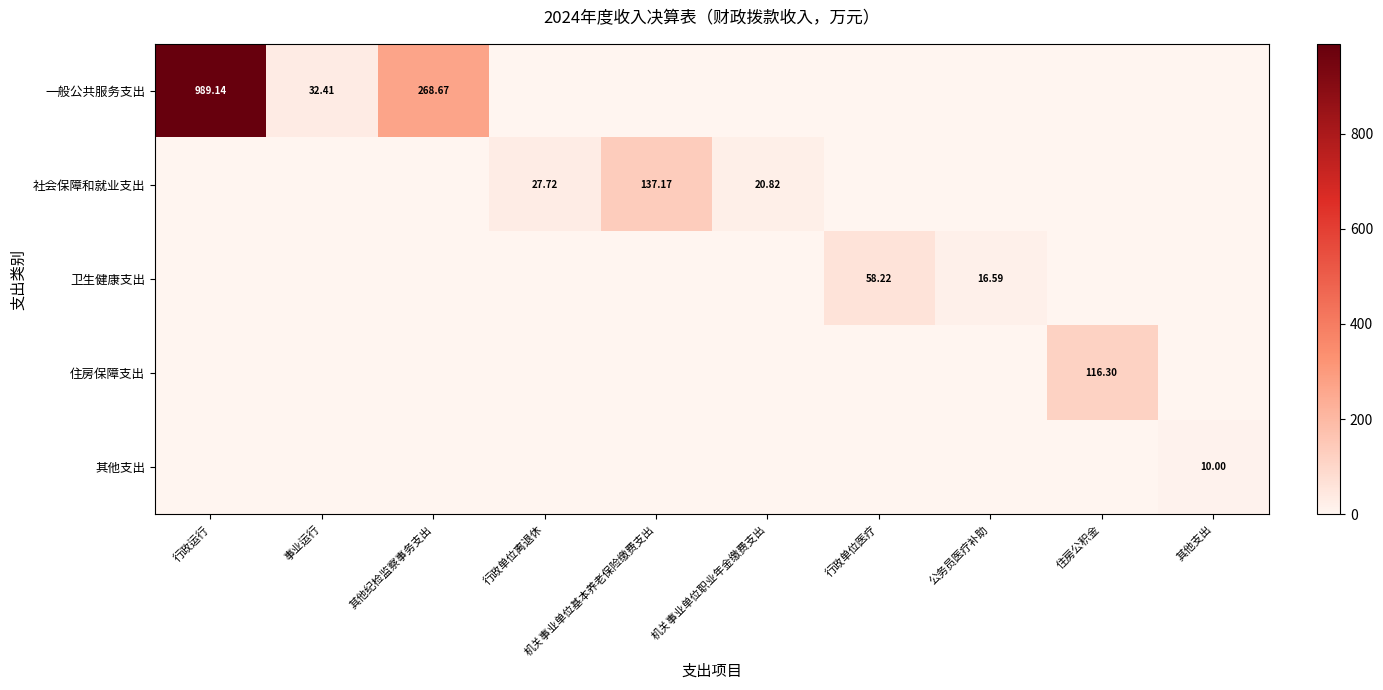

Where is 社会保障和就业支出 nearest to the value 68?

行政单位离退休